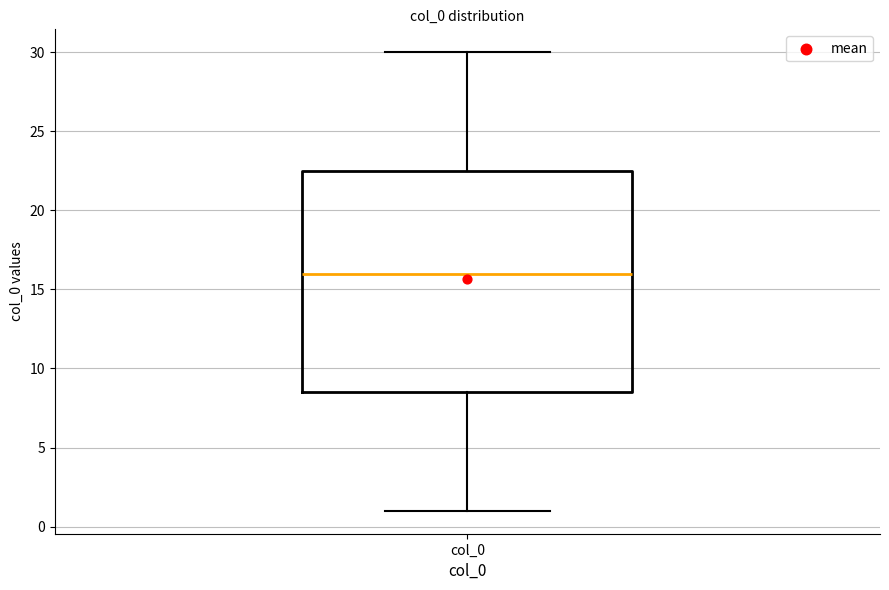

Where does the upper whisker of the box for col_0 end on the y-axis? The values are not printed on the chart, so give them approximately, as read against the axis.

30.0